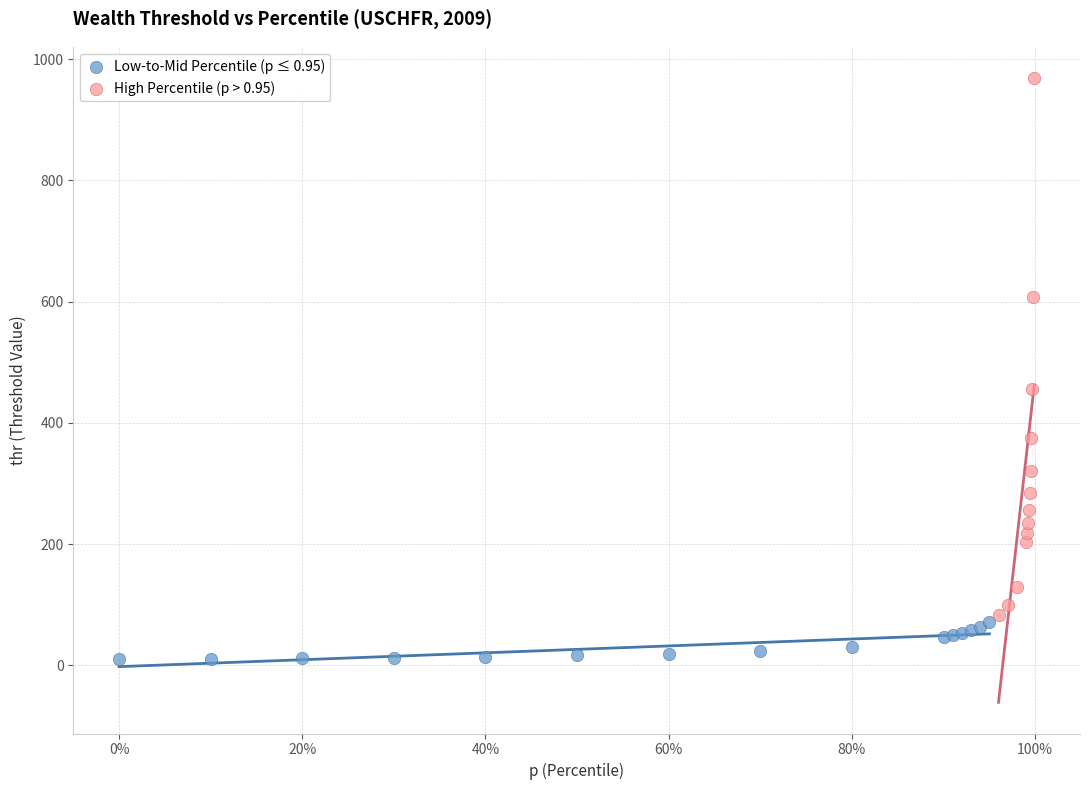

Which series contains the highest Y value?

High Percentile (p > 0.95)